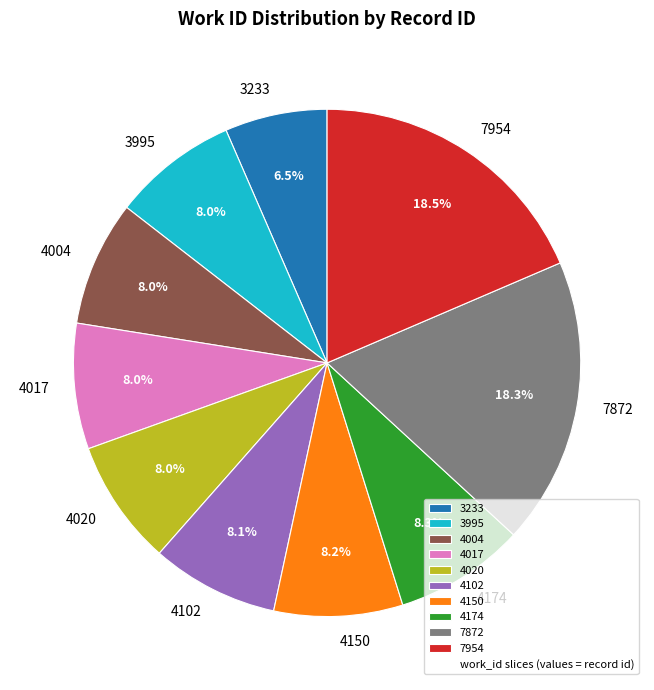

To the nearest percent, what is the average slice percentage?

10%